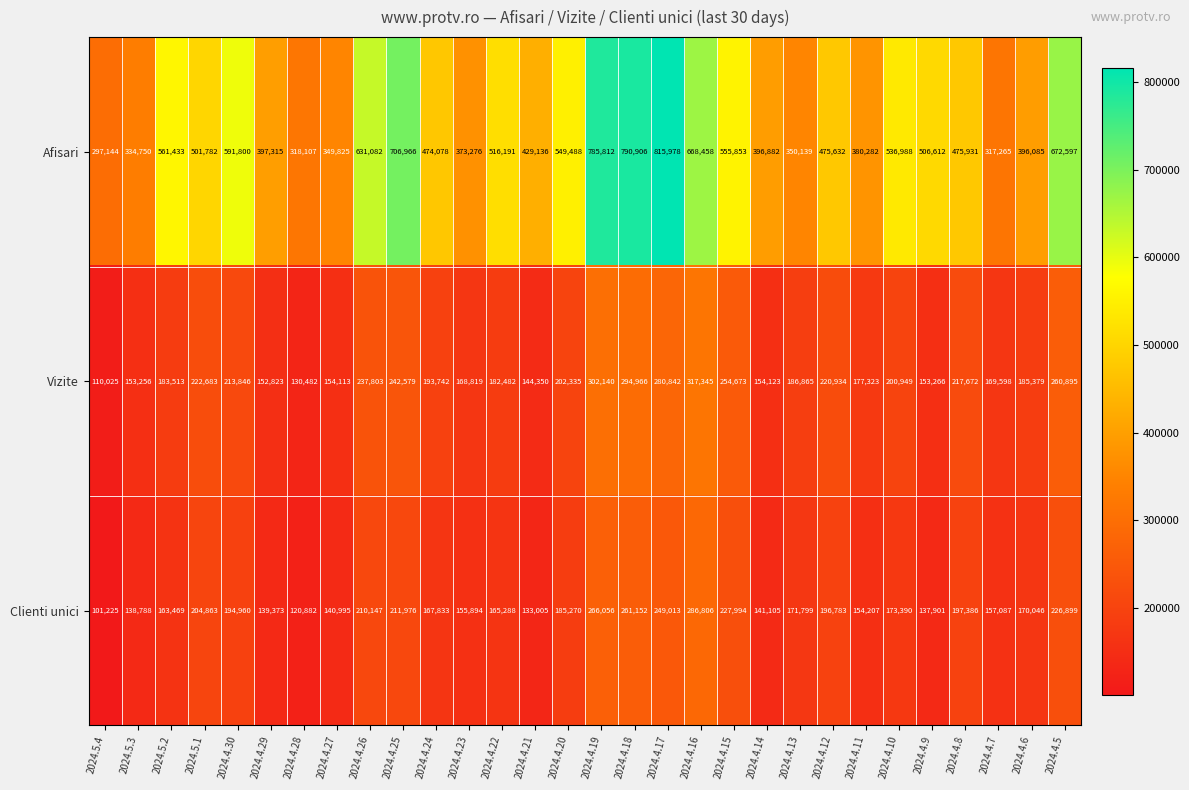

Which series has the widest spread of values?

Afisari